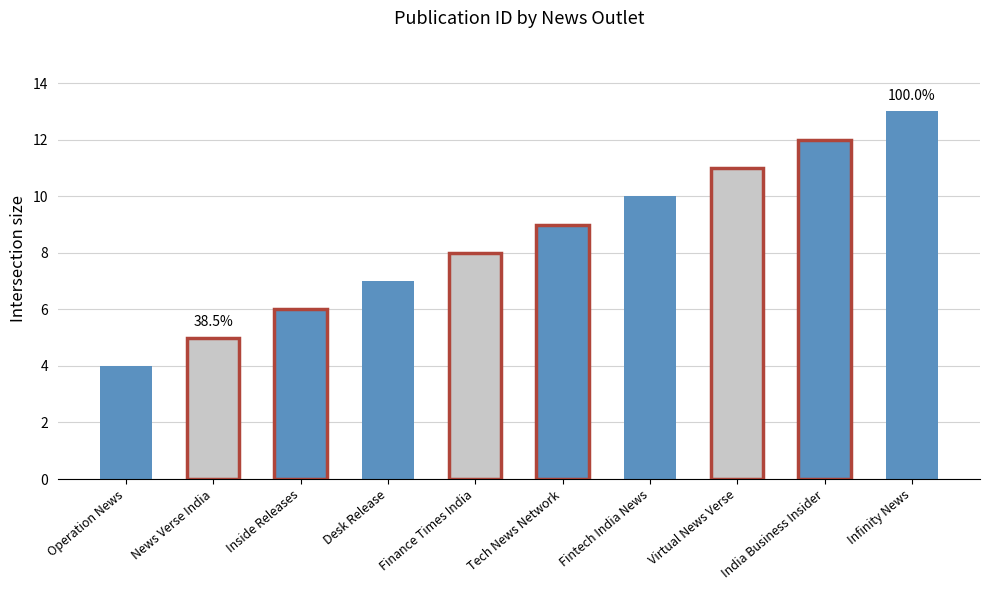

How many series are shown in this chart?

1